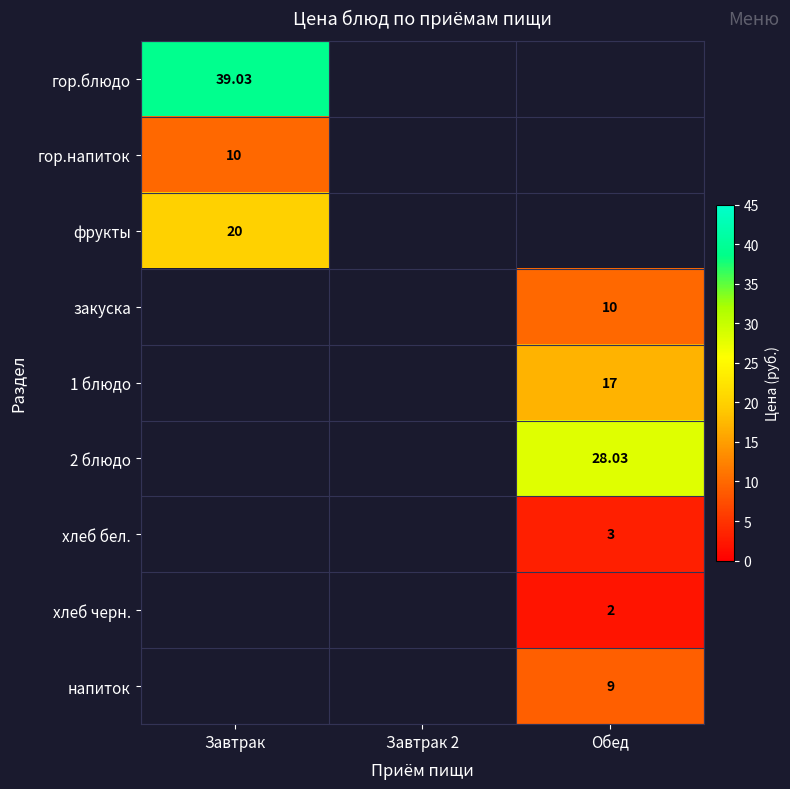

Is the value of гор.блюдо at Завтрак greater than the value of напиток at Обед?

Yes